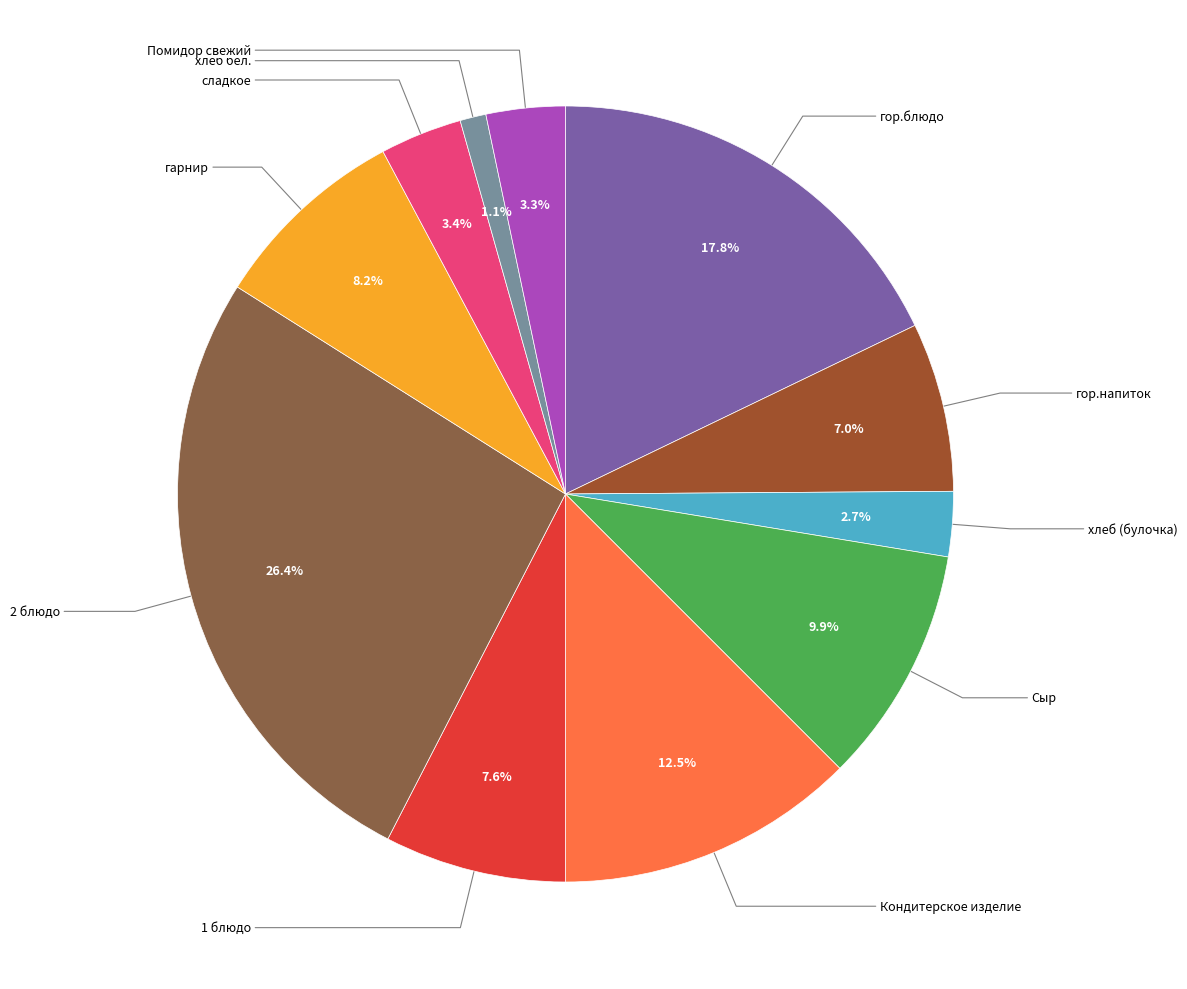

Does any single category account for the majority?

No